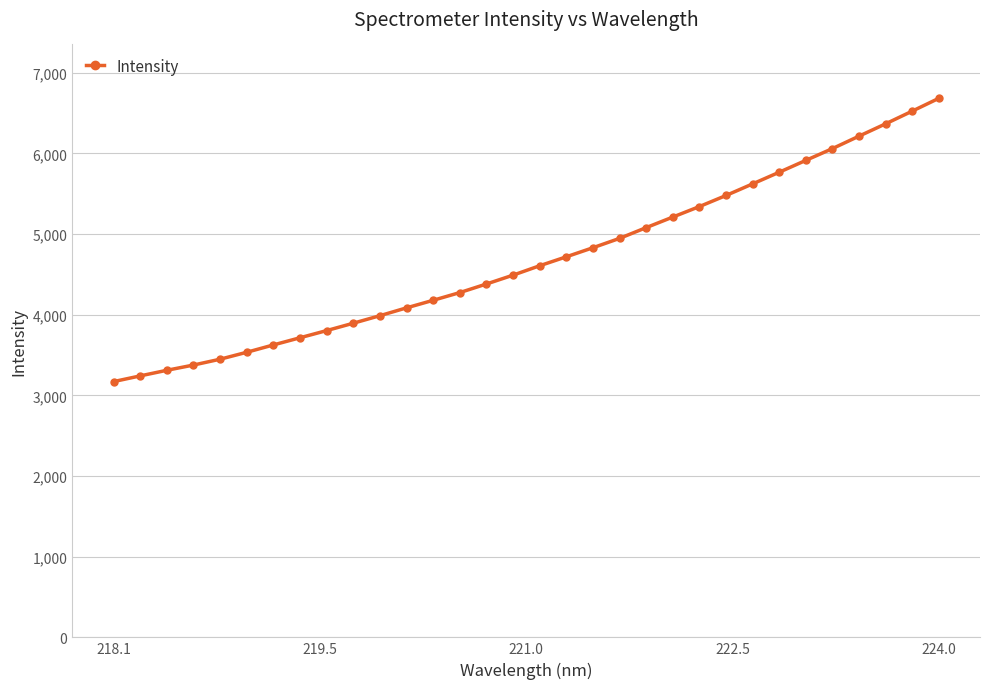

What is the greatest value displayed?

6683.4